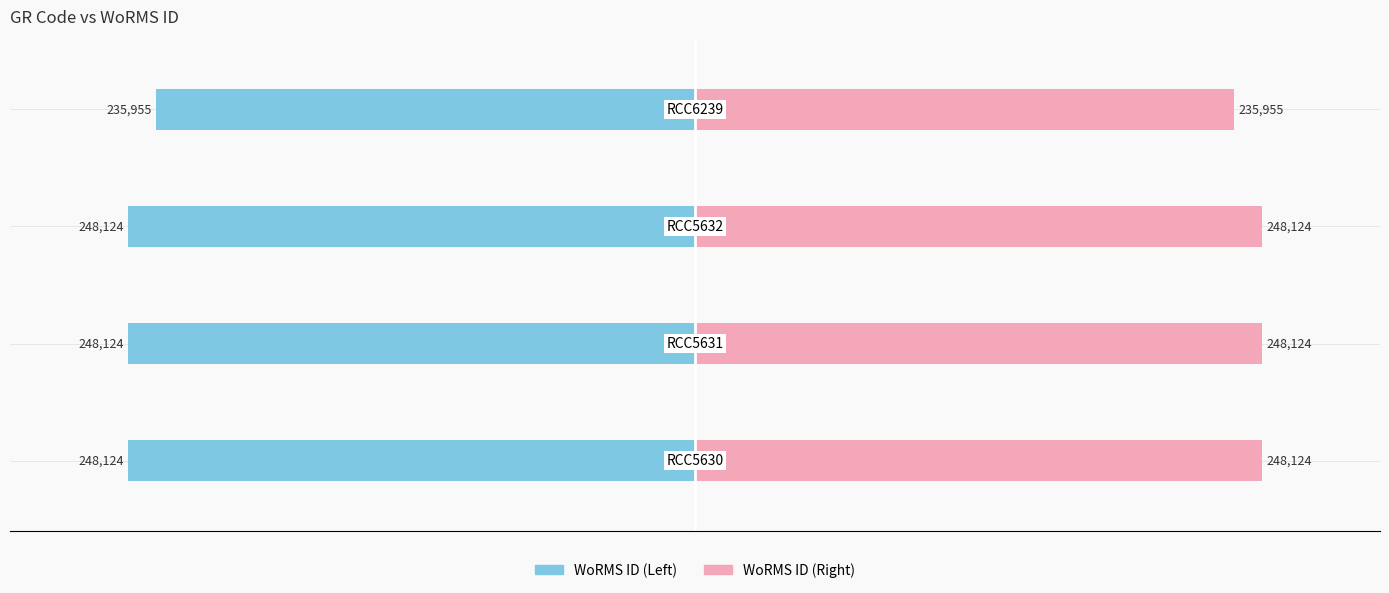

Reading left to right, list all the values displayed in this chart.

WoRMS ID (Left): -248124	-248124	-248124	-235955
WoRMS ID (Right): 248124	248124	248124	235955